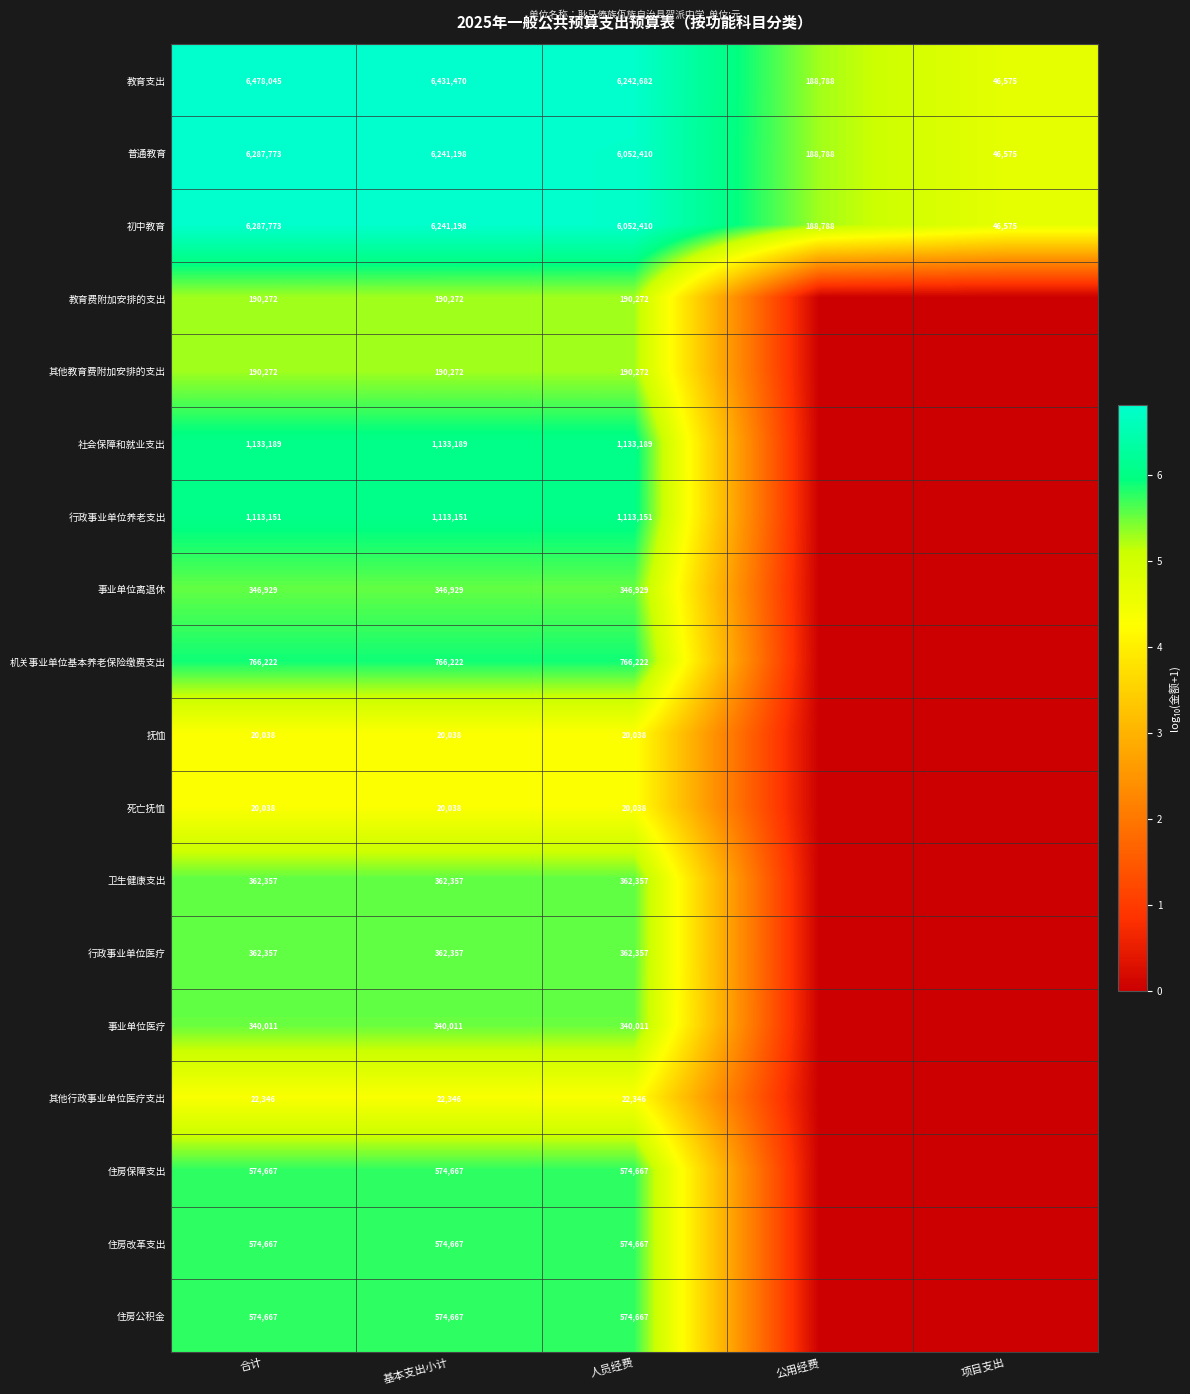

What is the sum of the 初中教育 values at 公用经费 and 基本支出小计?

6429986